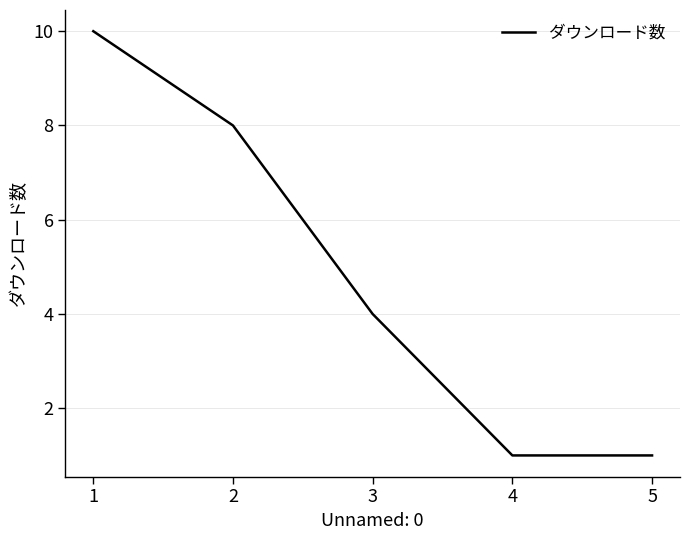

What is the sum of all values?

24